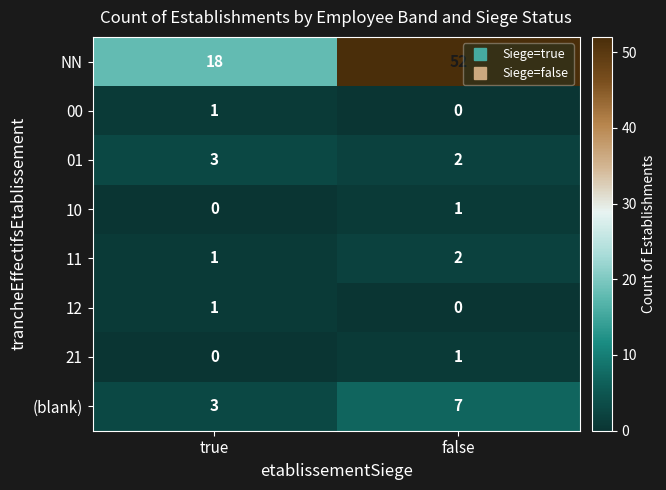

At which label is (blank) closest to 5?

true